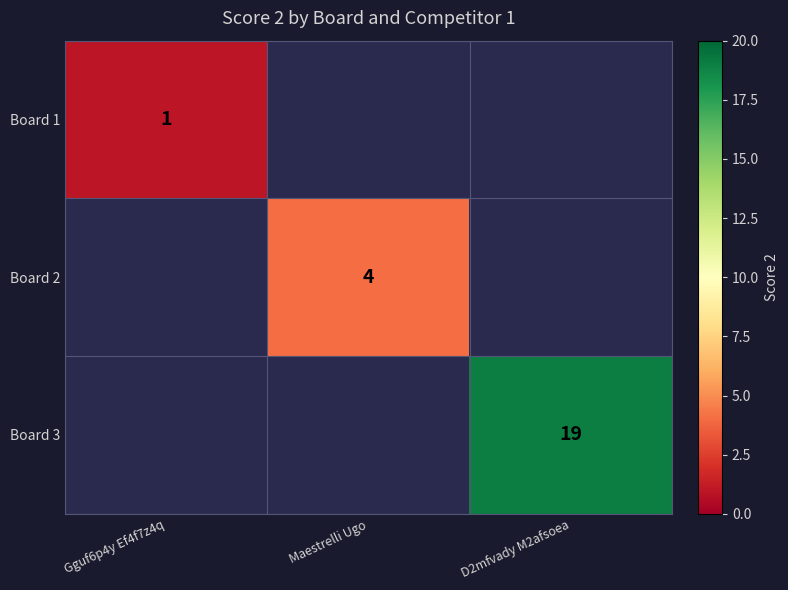

Is it true that Board 1 equals 2 at Gguf6p4y Ef4f7z4q?

False